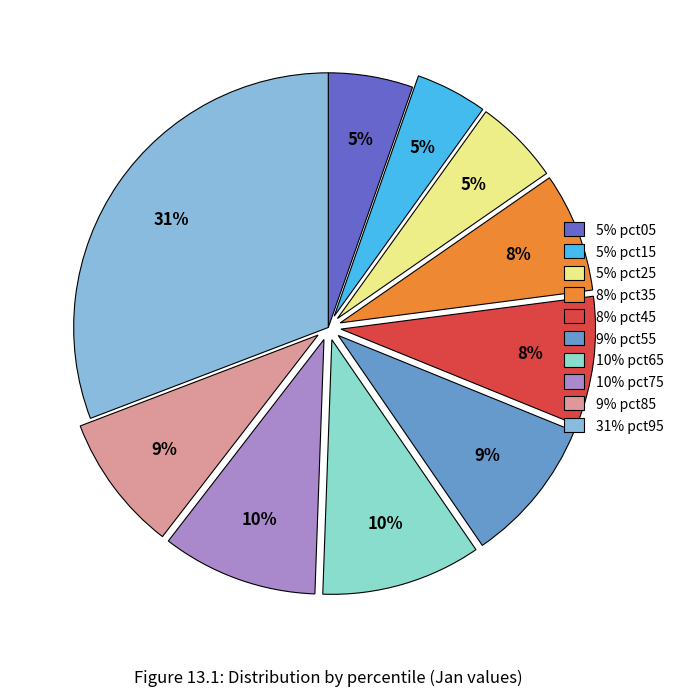

Which category has the smallest portion of the pie?

pct15